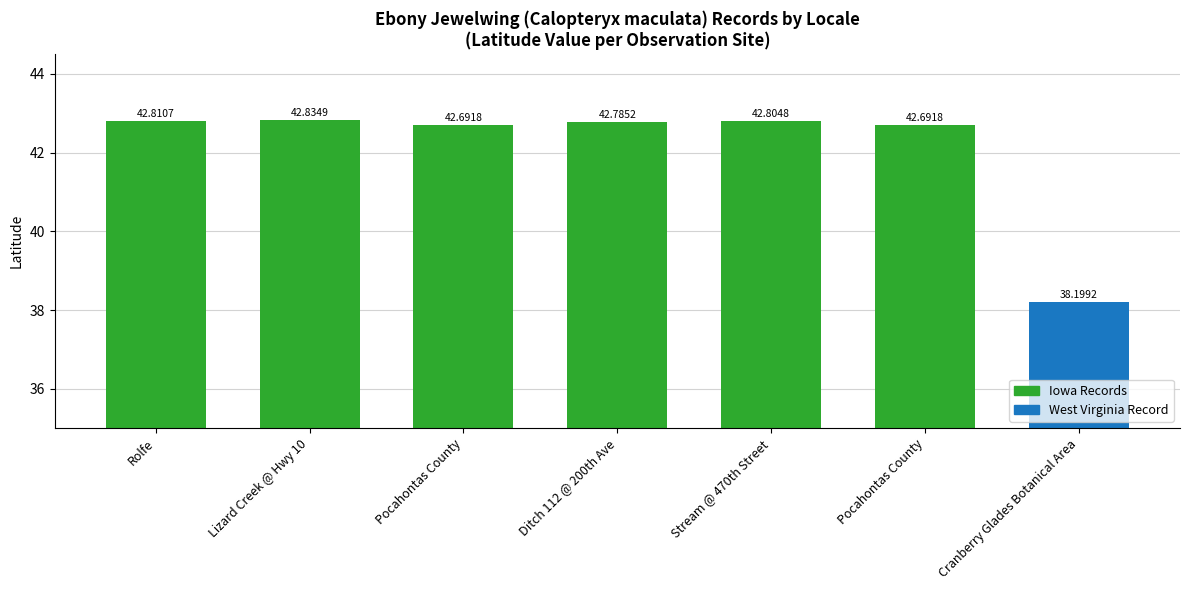

Approximately how many times larger is the value at Rolfe compared to Ditch 112 @ 200th Ave?

1.0